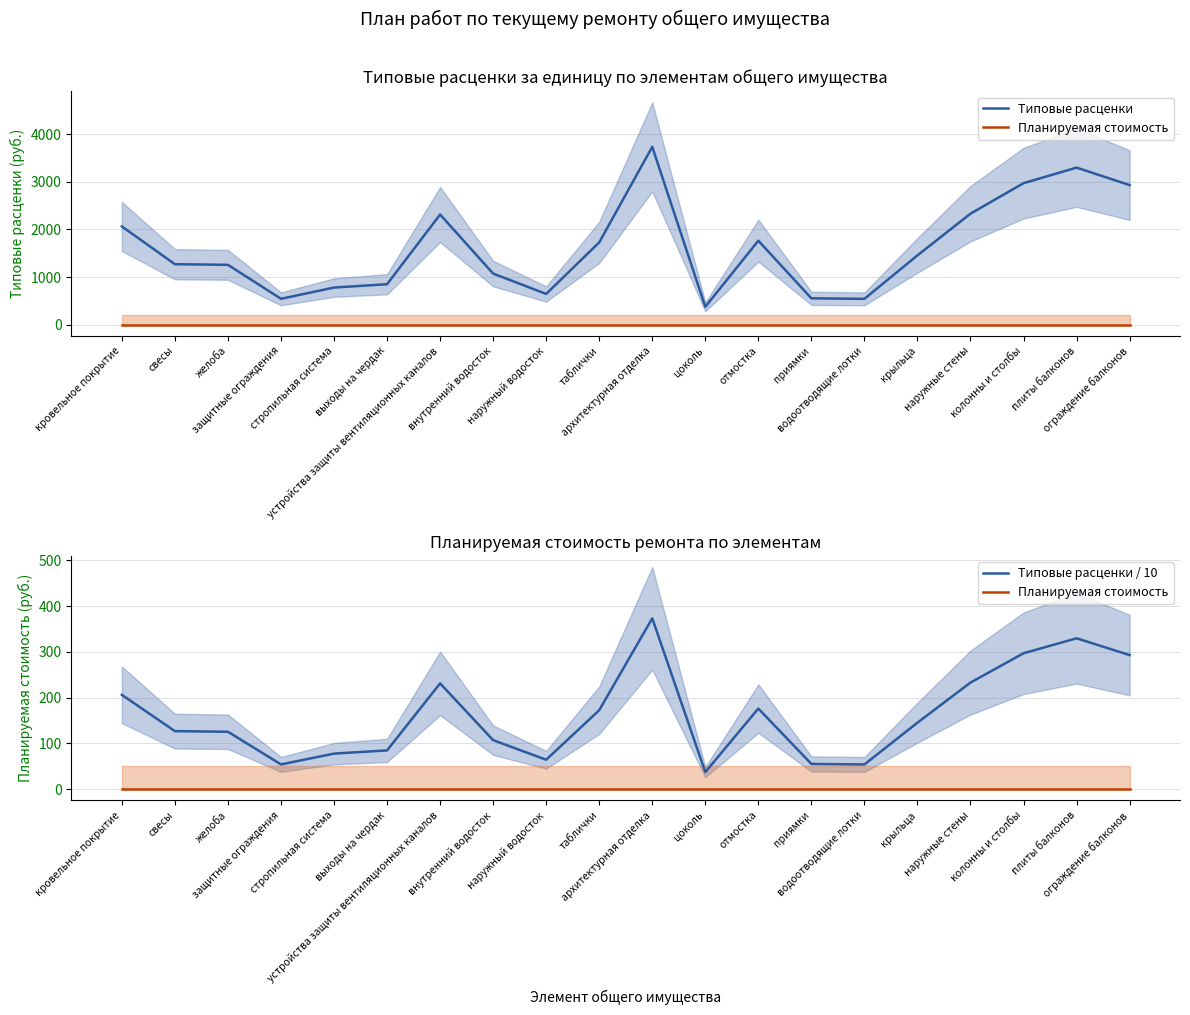

Which label corresponds to the largest value in the chart?

архитектурная отделка